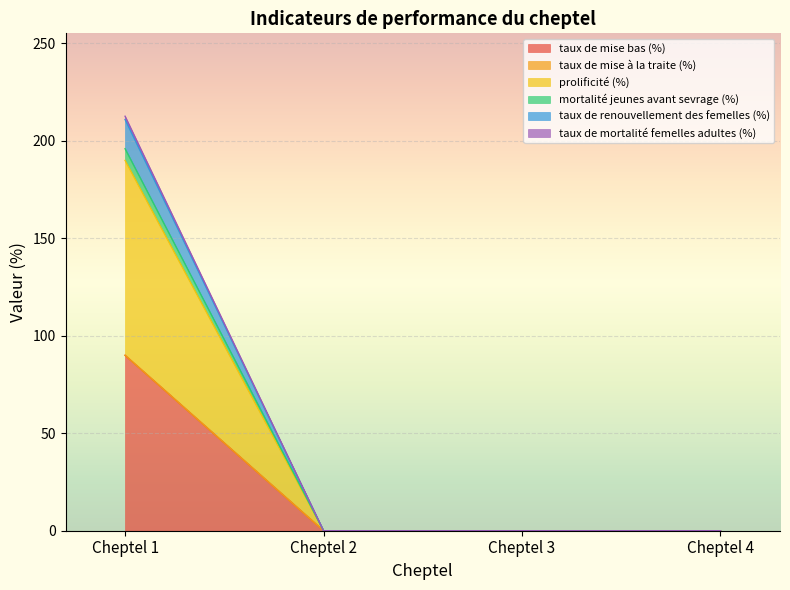

Which category has the highest value in the taux de mise bas (%) series?

Cheptel 1